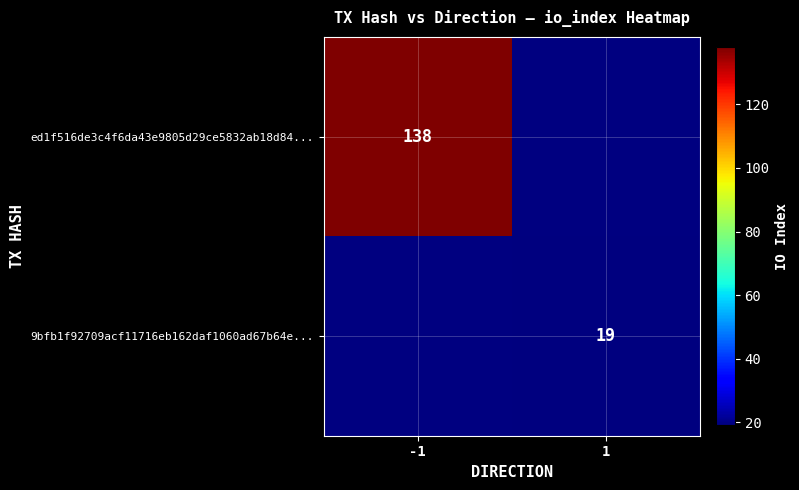

Is it true that 9bfb1f92709acf11716eb162daf1060ad67b64e... equals 10 at 1?

False